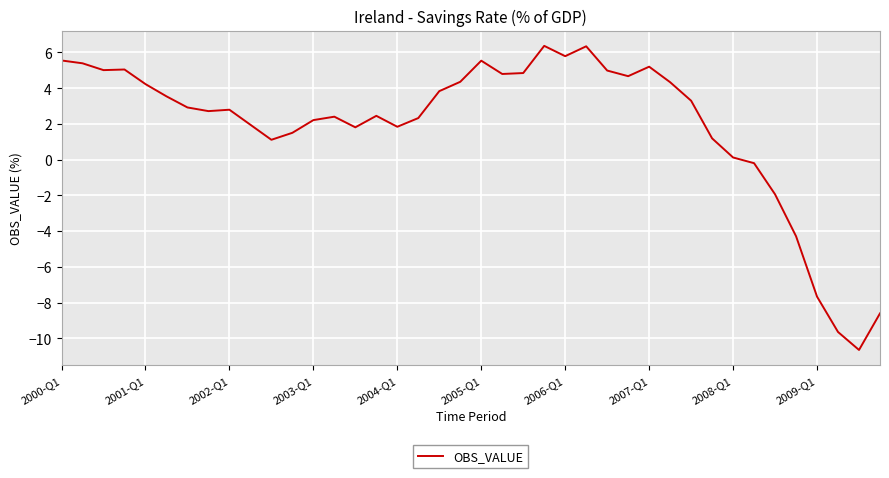

What is the maximum value shown in the chart?

6.4